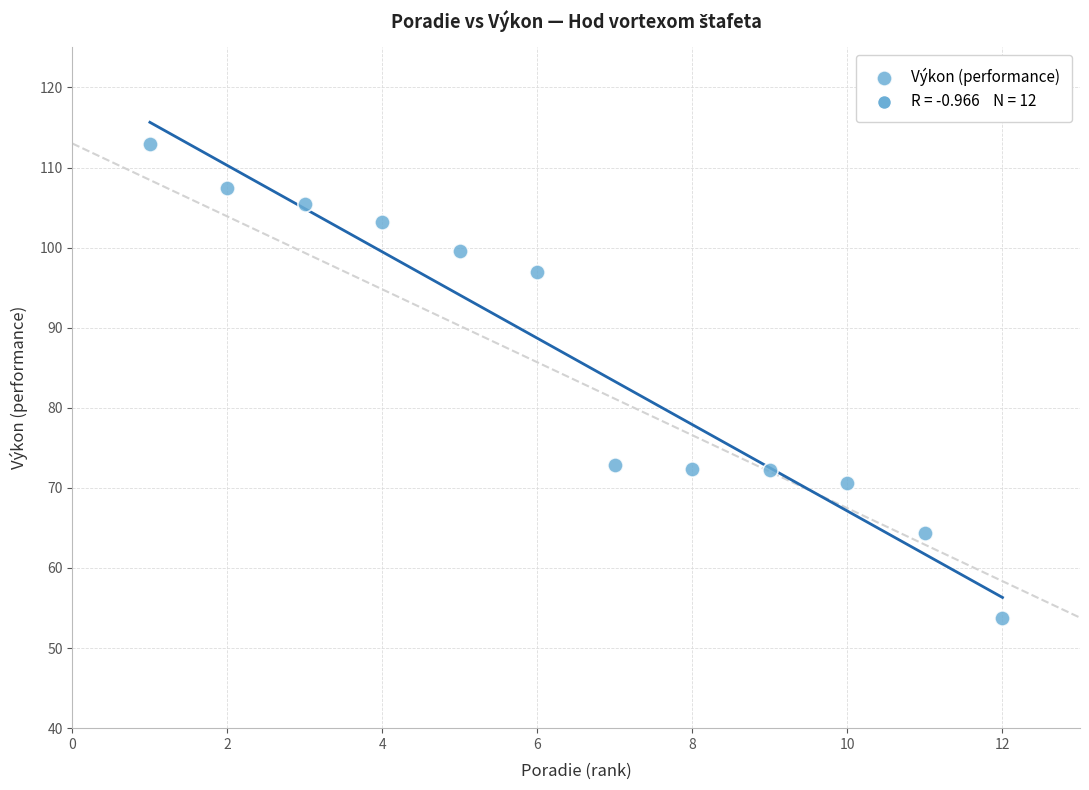

What is the average Y value?

86.0